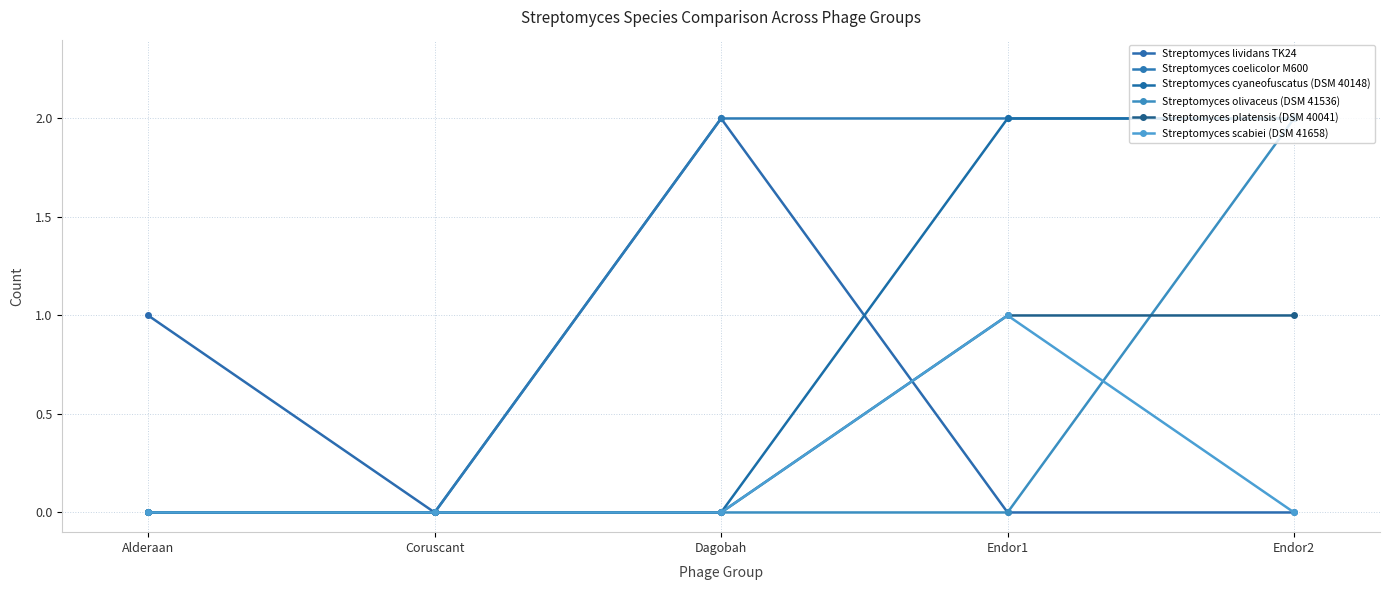

Which series has the largest total across all categories?

Streptomyces coelicolor M600